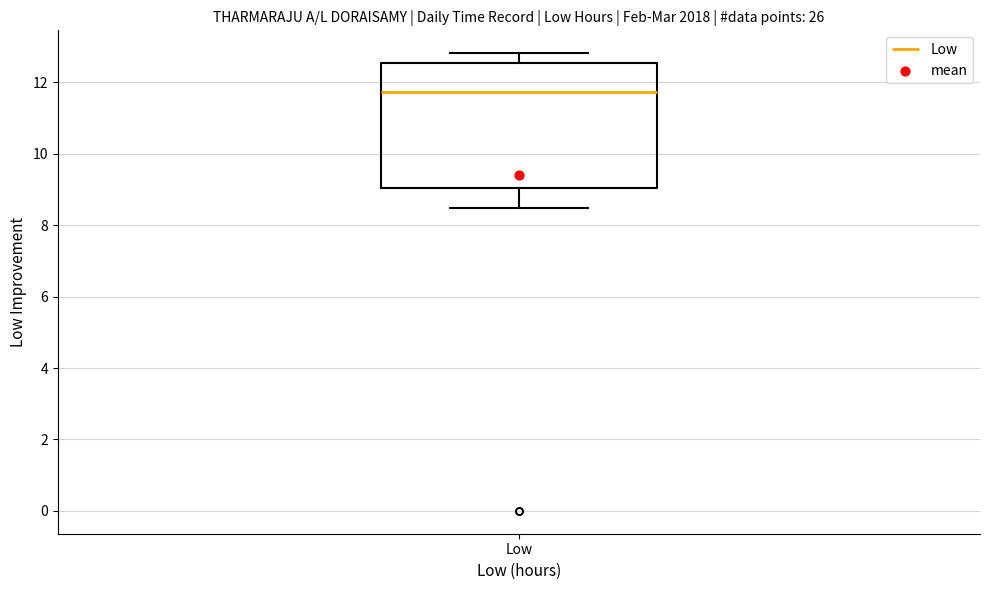

Transcribe this box plot: give where the median line is, the range the box spans, and where the two whiskers end, as read against the y-axis. The values are not printed on the chart, so give them approximately, as read against the axis.

median 11.8, box 9.0 to 12.6, whiskers 8.4 to 12.8